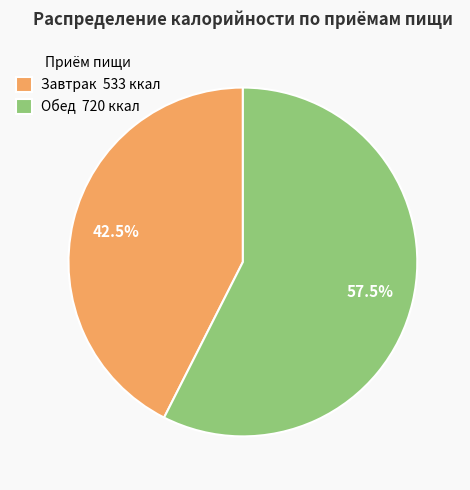

Which category has the smallest portion of the pie?

Завтрак